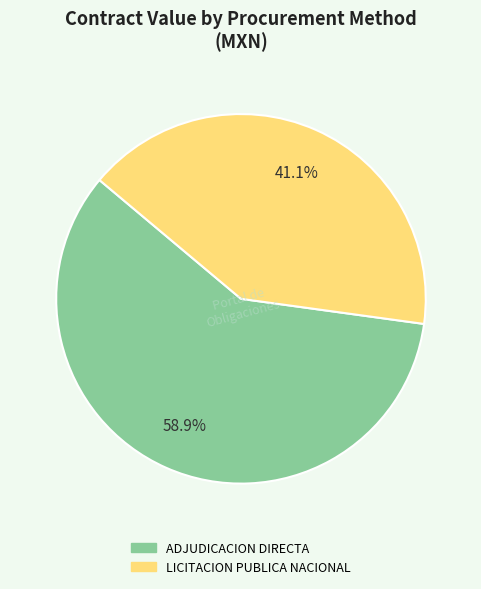

Which category has the smallest portion of the pie?

LICITACION PUBLICA NACIONAL